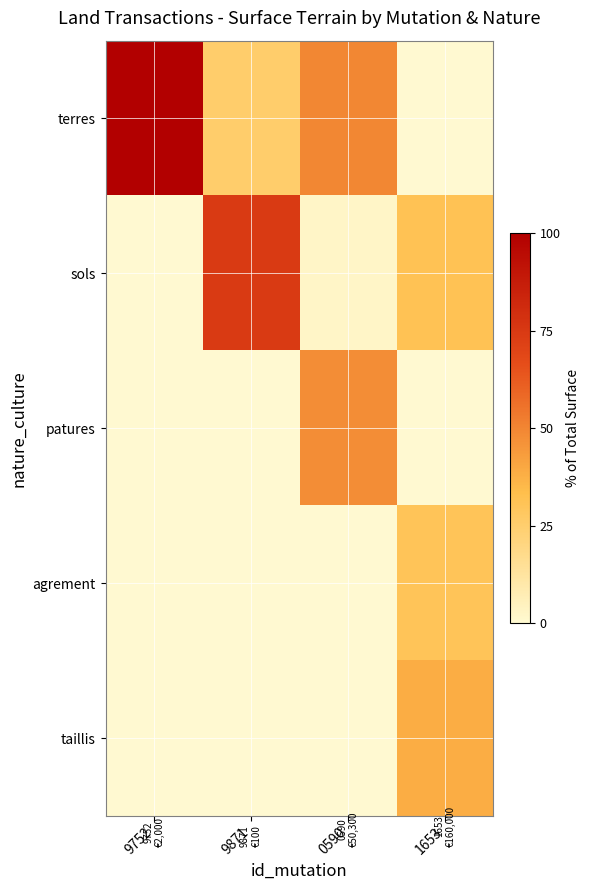

Reading left to right, extract all data points from this chart.

terres: 9752=100.0	9871=25.4	0590=49.4	1653=0.0
sols: 9752=0.0	9871=74.6	0590=2.7	1653=31.4
patures: 9752=0.0	9871=0.0	0590=47.9	1653=0.0
agrement: 9752=0.0	9871=0.0	0590=0.0	1653=30.3
taillis: 9752=0.0	9871=0.0	0590=0.0	1653=38.3